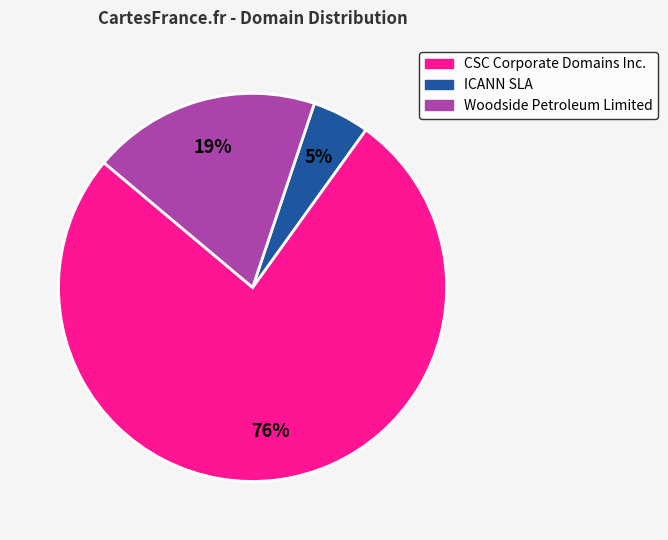

To the nearest percent, what is the average slice percentage?

33%